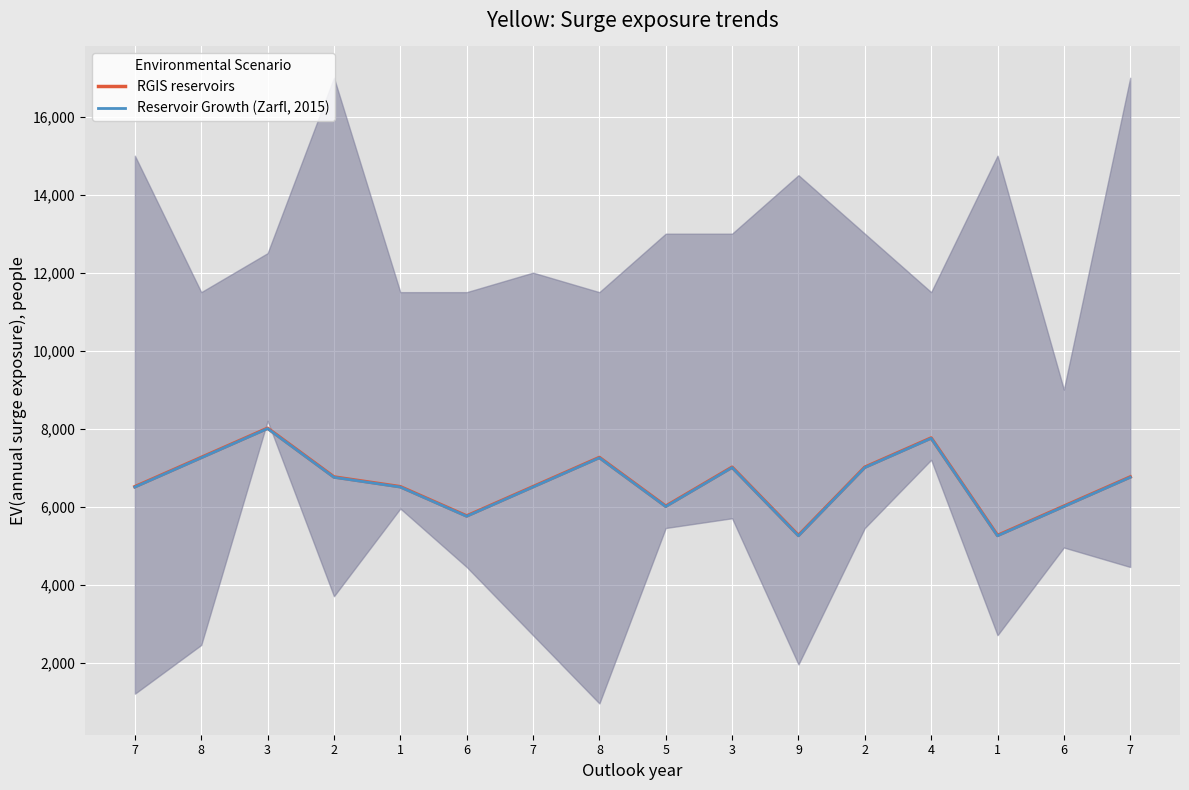

Which series has the largest range (max minus min)?

RGIS reservoirs